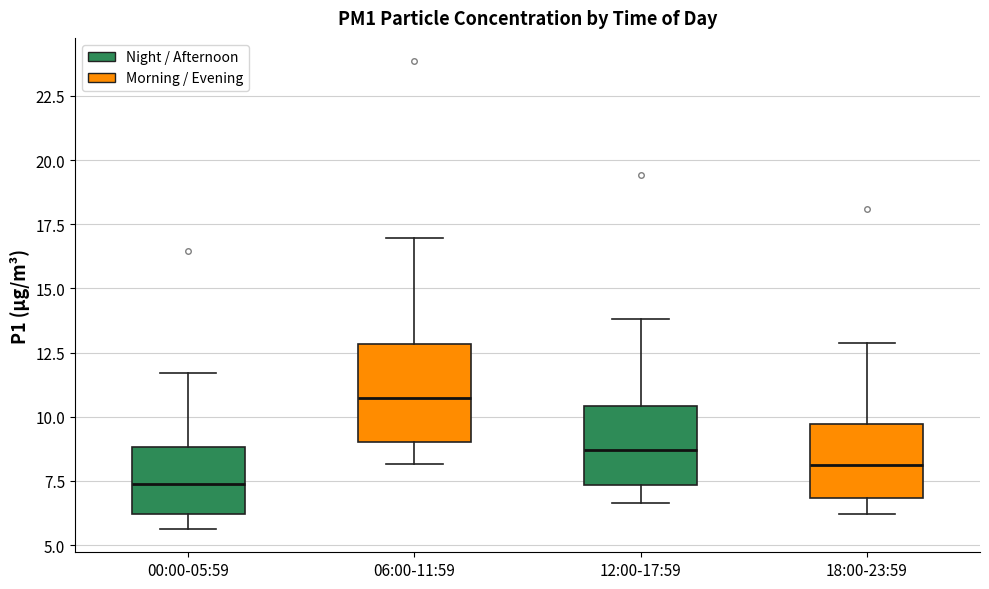

Where does the median line of the box for 18:00-23:59 sit on the y-axis? The values are not printed on the chart, so give them approximately, as read against the axis.

8.0